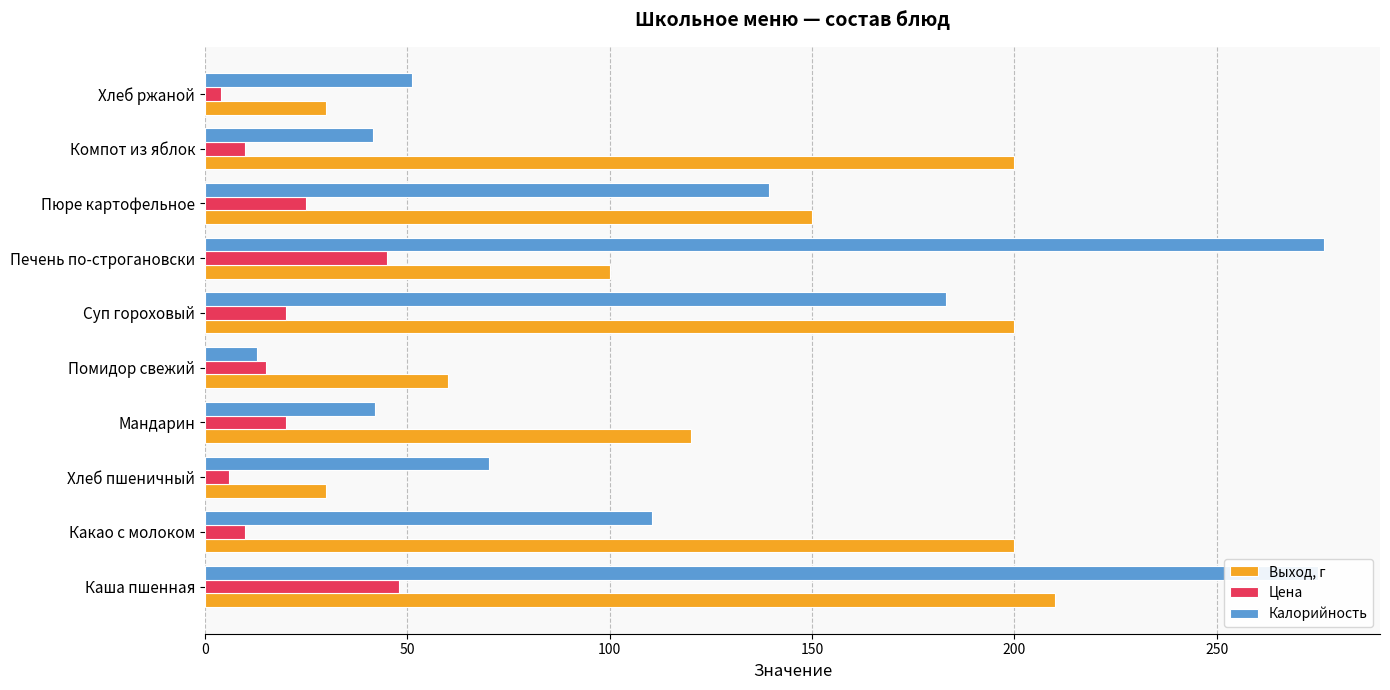

Rank the series by their maximum value, from highest to lowest.

Калорийность, Выход, г, Цена